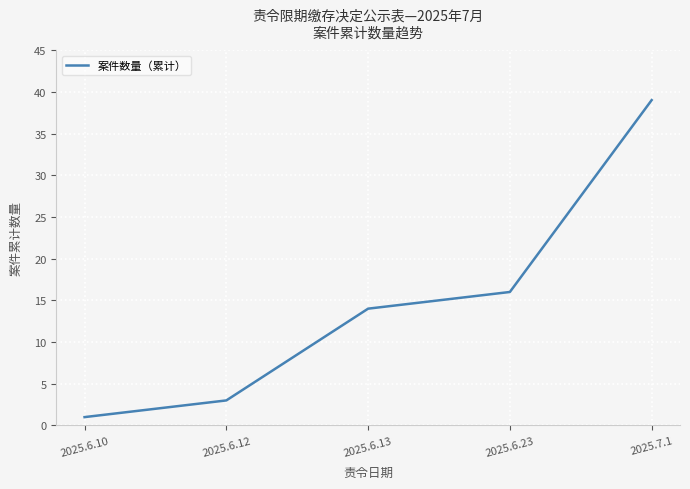

Rank the categories by value from lowest to highest.

2025.6.10, 2025.6.12, 2025.6.13, 2025.6.23, 2025.7.1